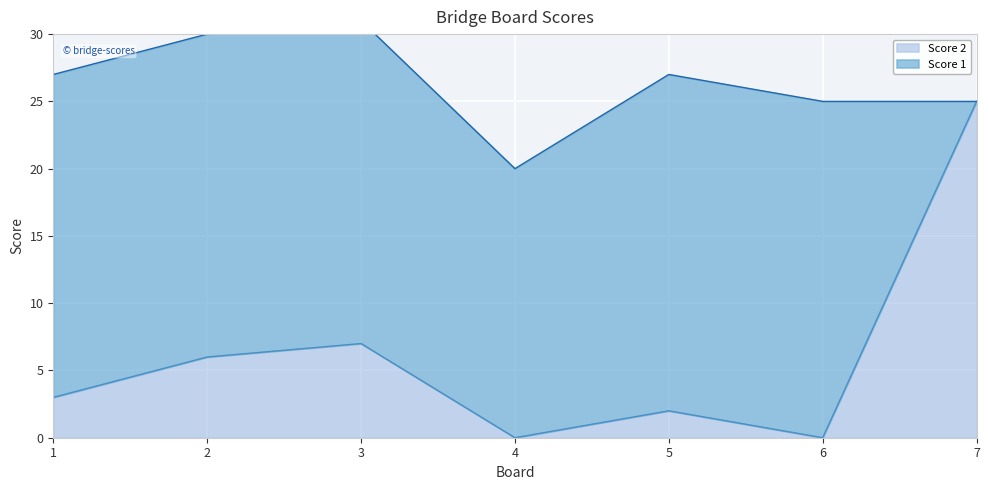

What is the ratio of the value at 7 to the value at 2?

4.2